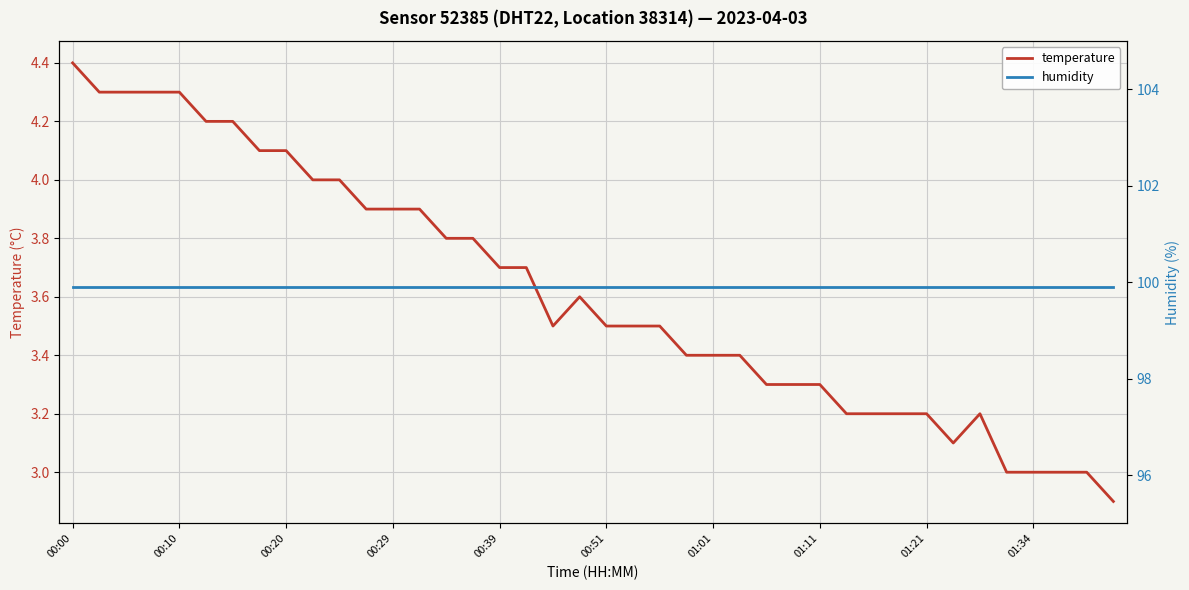

Between 13 and 14, which series saw the biggest shift?

temperature